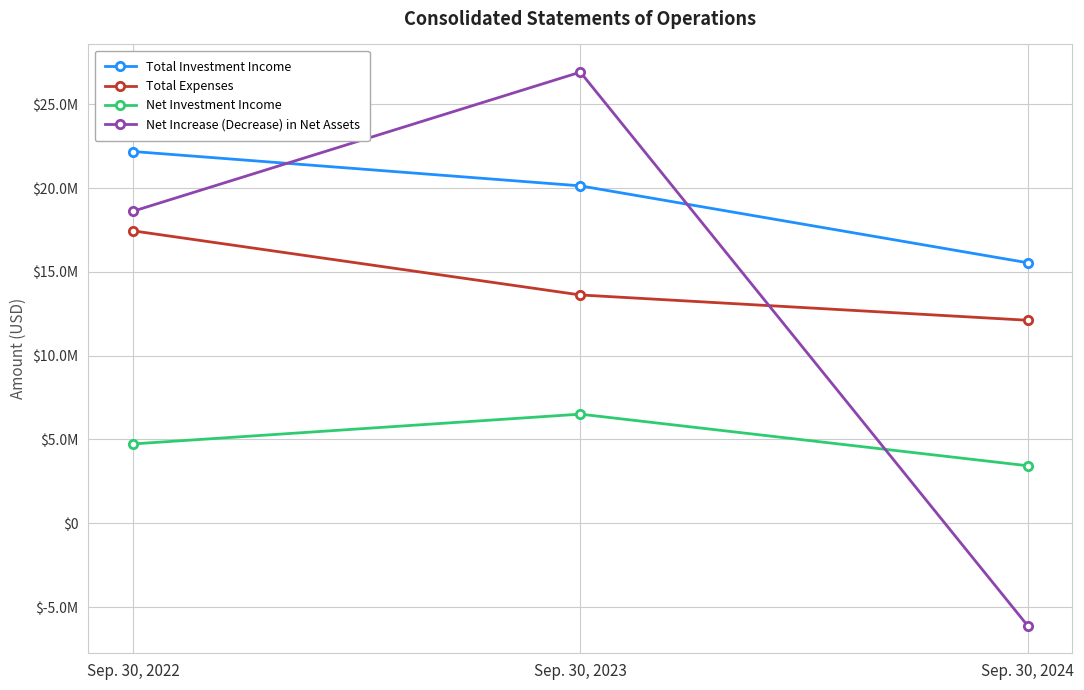

What are all the series names shown in the legend?

Total Investment Income, Total Expenses, Net Investment Income, Net Increase (Decrease) in Net Assets